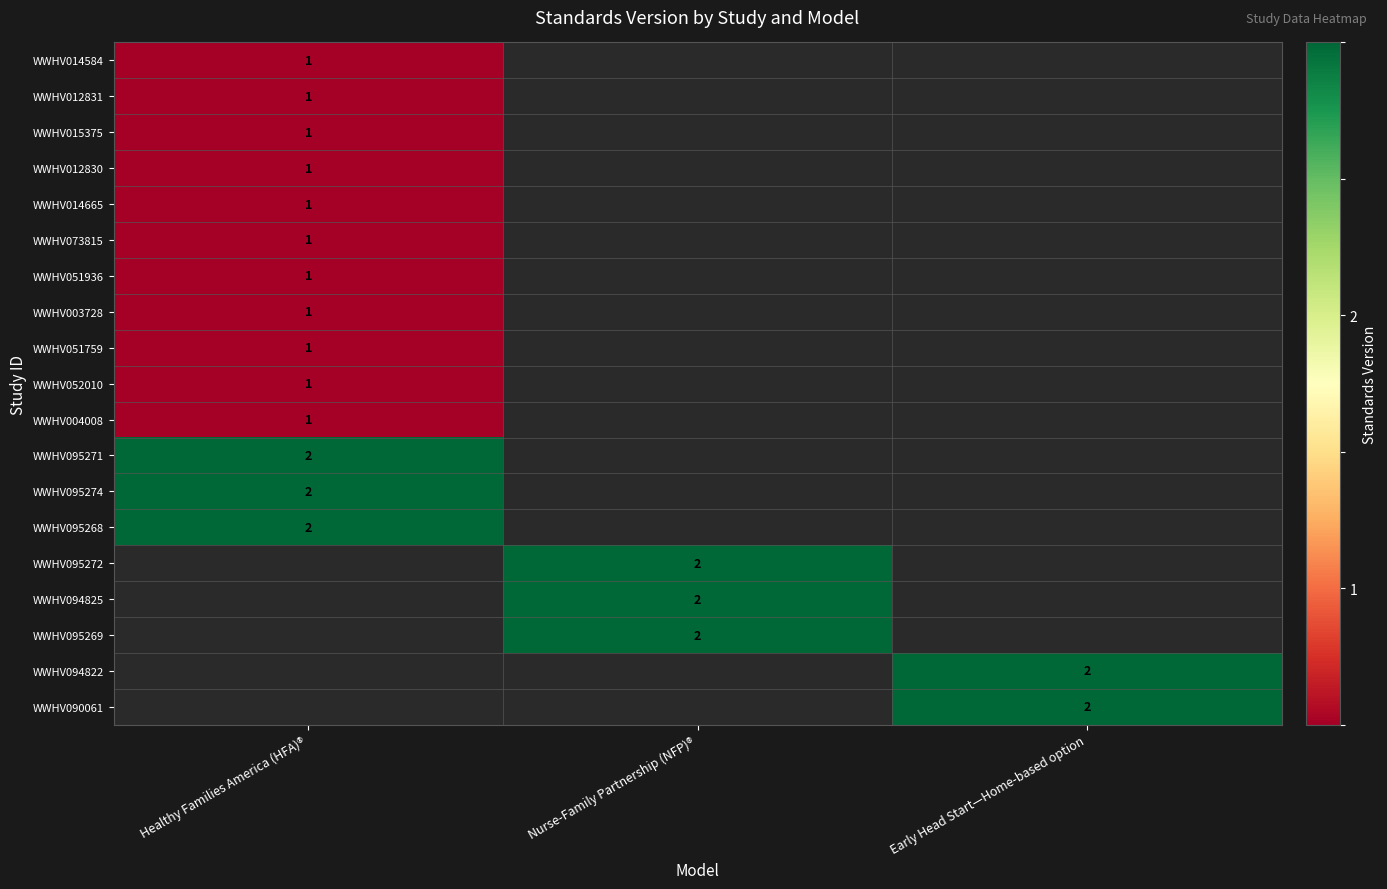

Is the value of WWHV095272 at Nurse-Family Partnership (NFP)® greater than the value of WWHV003728 at Healthy Families America (HFA)®?

Yes